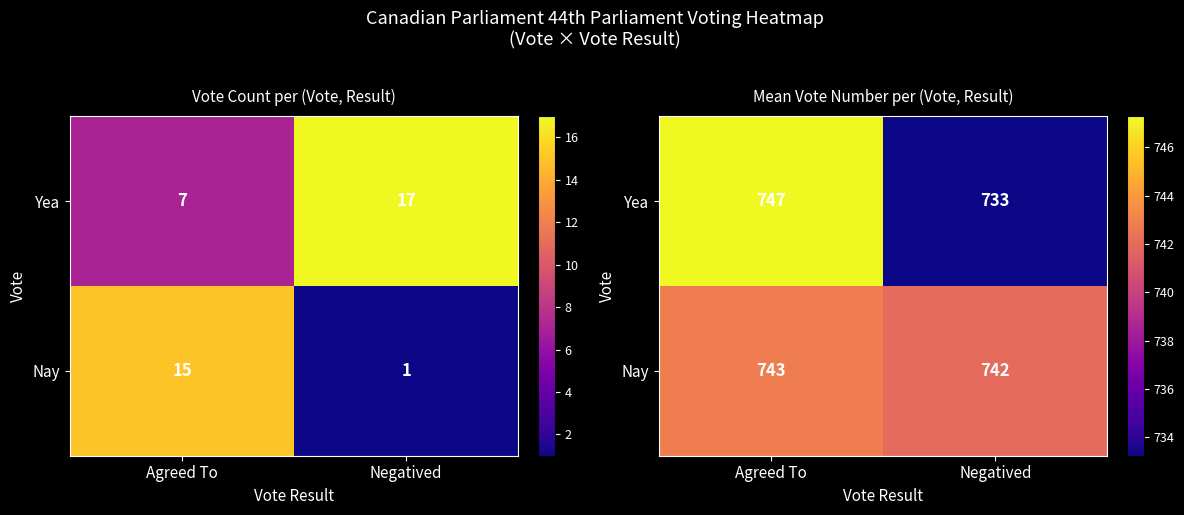

What is the sum of the Nay values at Agreed To and Negatived?

1484.8